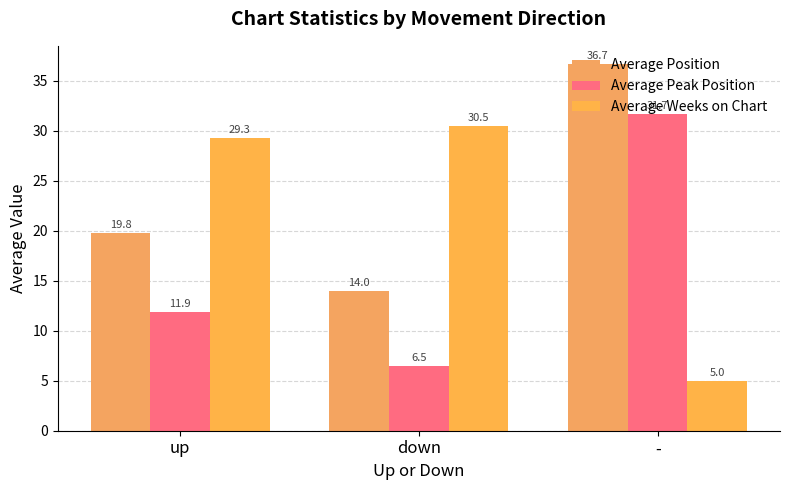

Reading left to right, list all the values displayed in this chart.

Average Position: 19.8	14.0	36.7
Average Peak Position: 11.9	6.5	31.7
Average Weeks on Chart: 29.3	30.5	5.0